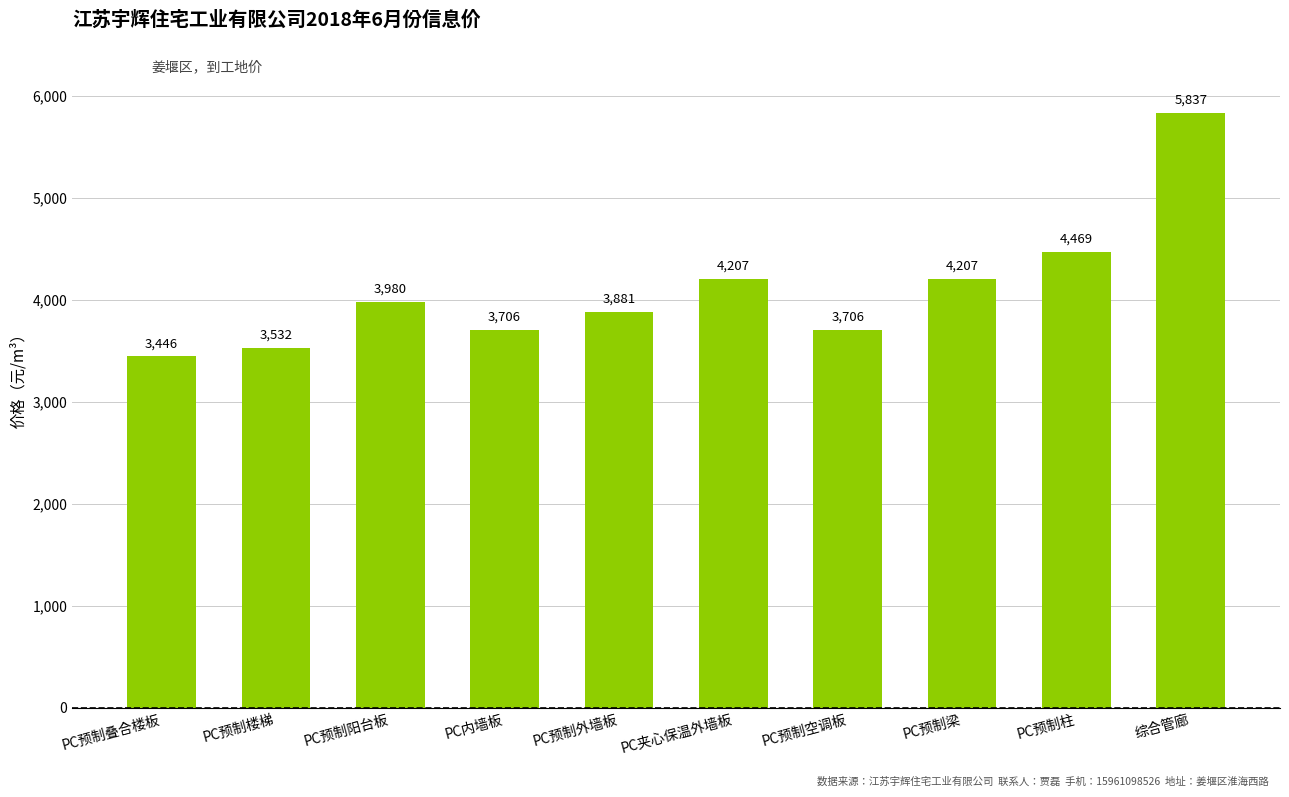

What is the smallest value displayed?

3445.9